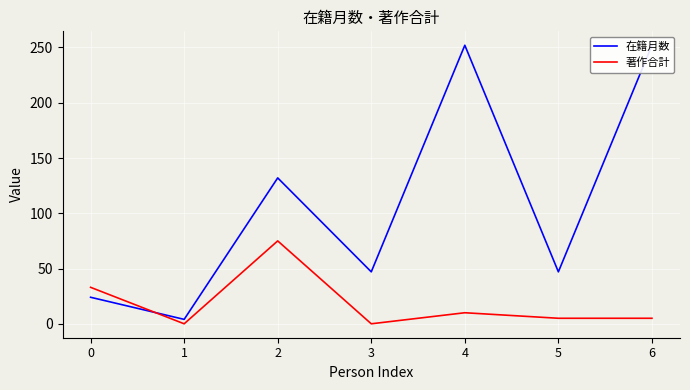

What are all the series names shown in the legend?

在籍月数, 著作合計